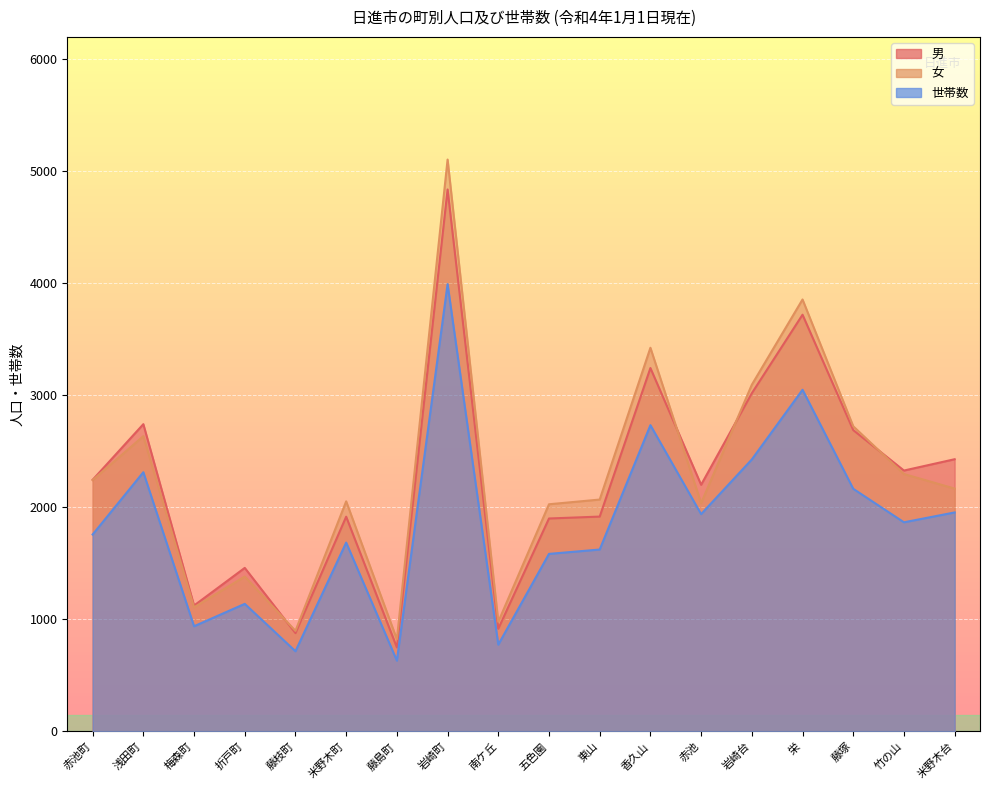

At which category is the sum across all series the highest?

岩崎町